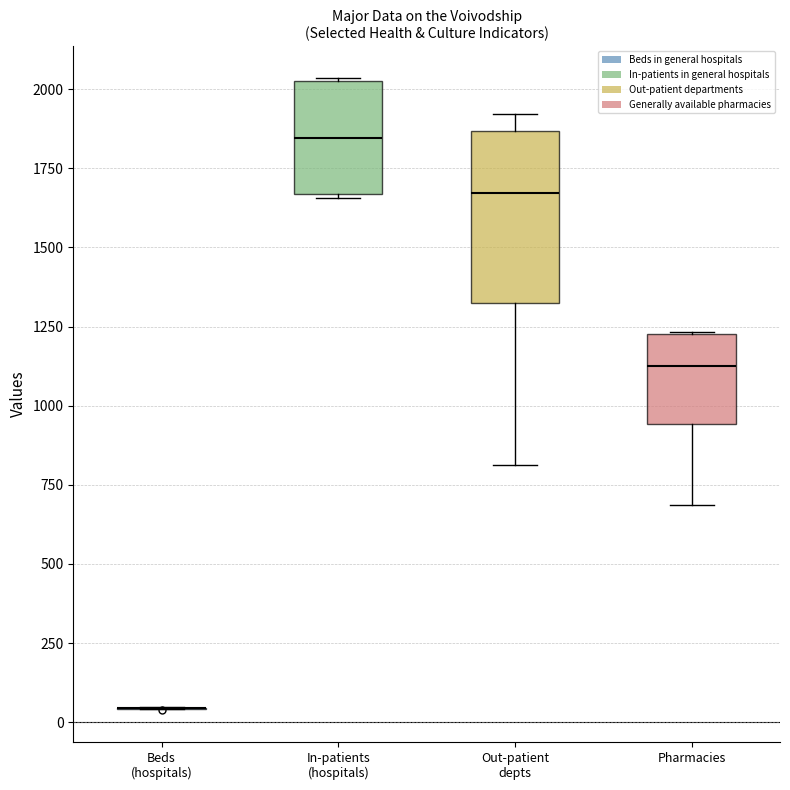

Reading left to right, transcribe this box plot: for each box, give where its median line is, the range the box spans, and where its two whiskers end, as read against the y-axis. The values are not printed on the chart, so give them approximately, as read against the axis.

Beds (hospitals): box collapsed to a line at 50, whiskers 50 to 50
In-patients (hospitals): median 1850, box 1650 to 2000, whiskers 1650 to 2050
Out-patient depts: median 1650, box 1300 to 1850, whiskers 800 to 1900
Pharmacies: median 1150, box 950 to 1250, whiskers 700 to 1250